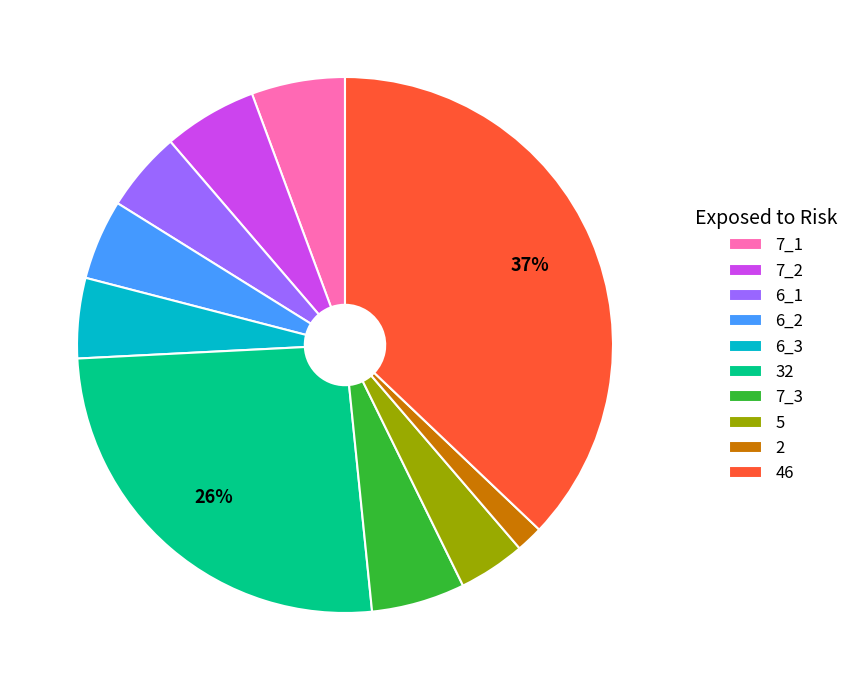

Which slice is the smallest?

2